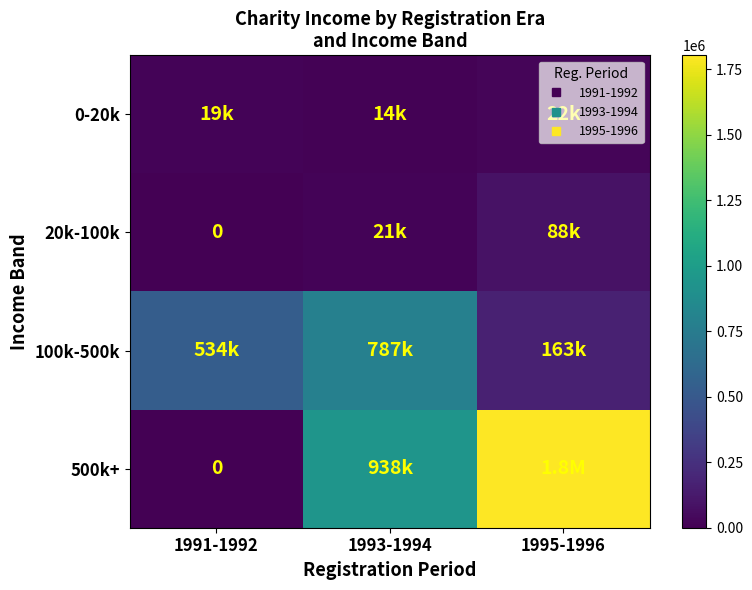

What is the greatest value displayed?

1803334